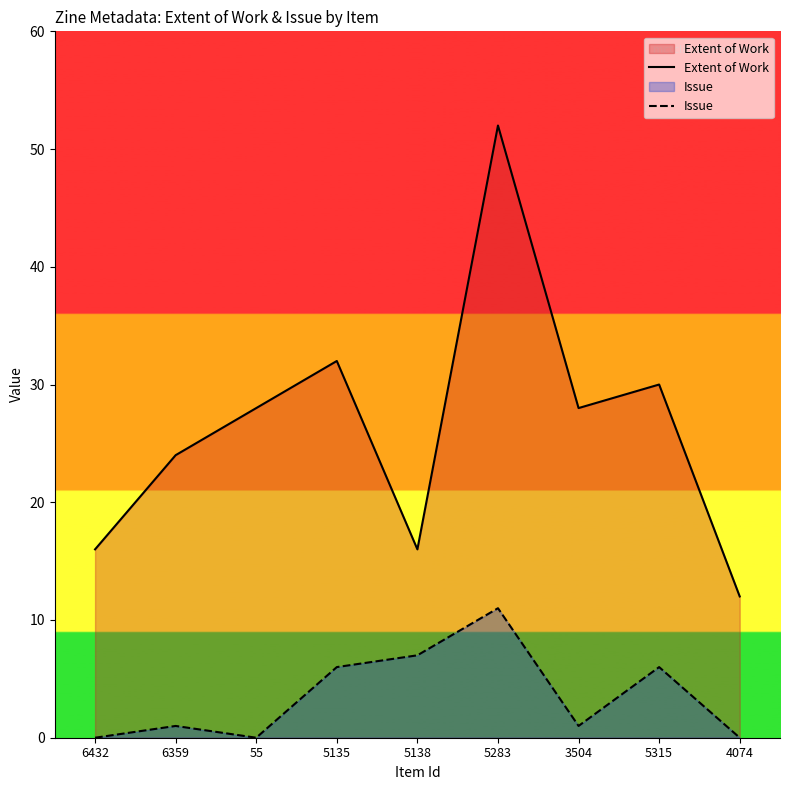

At which category does the chart reach its minimum across all series?

6432